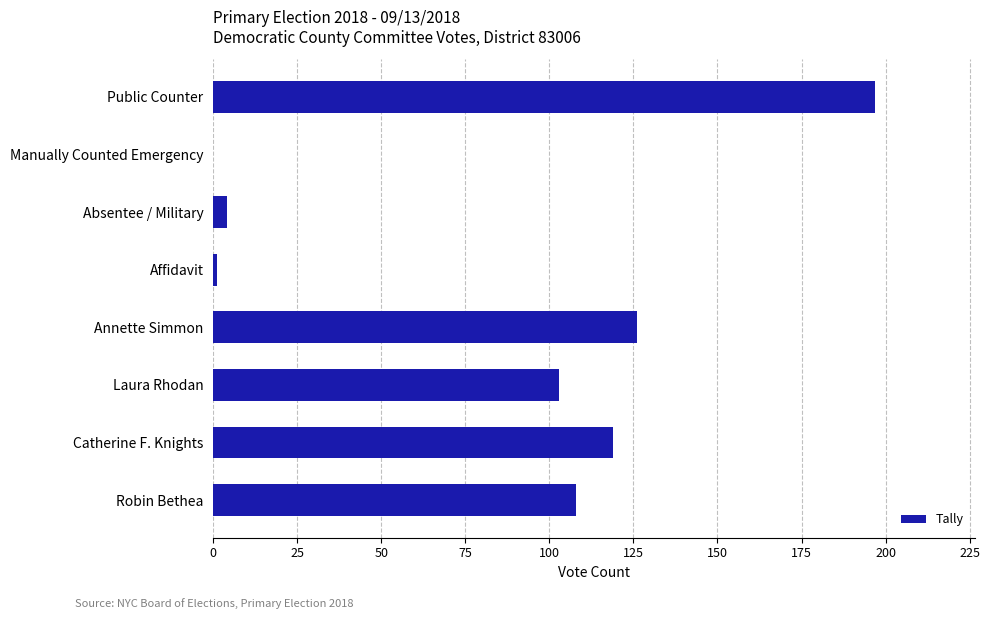

Is it true that the value at Catherine F. Knights is 119?

True